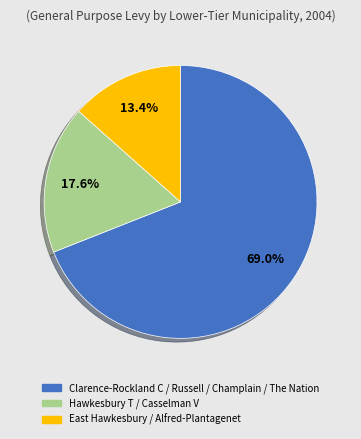

Is there any slice that represents more than half of the pie?

Yes